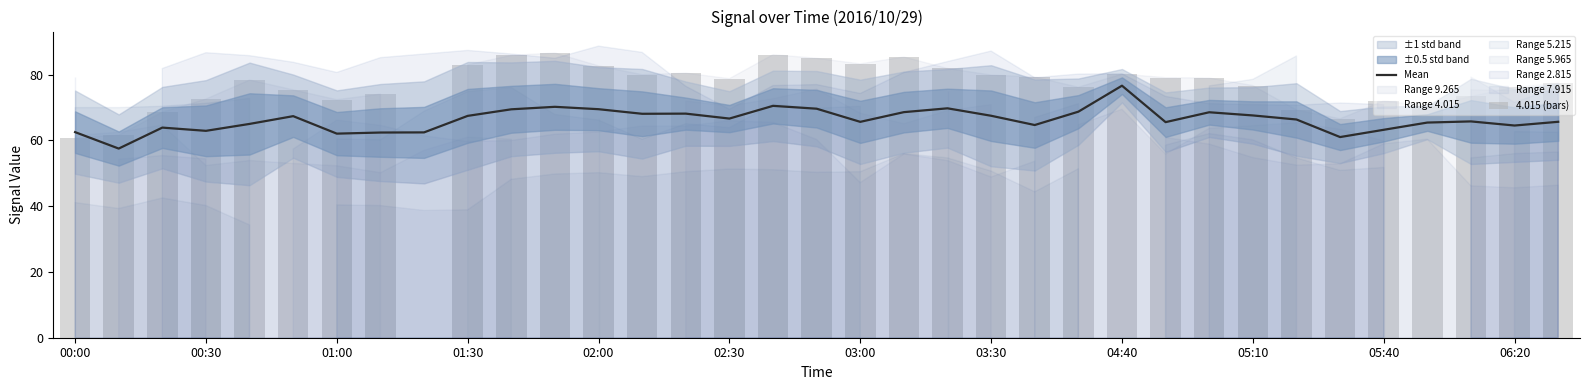

How many groups of bars are there?

35